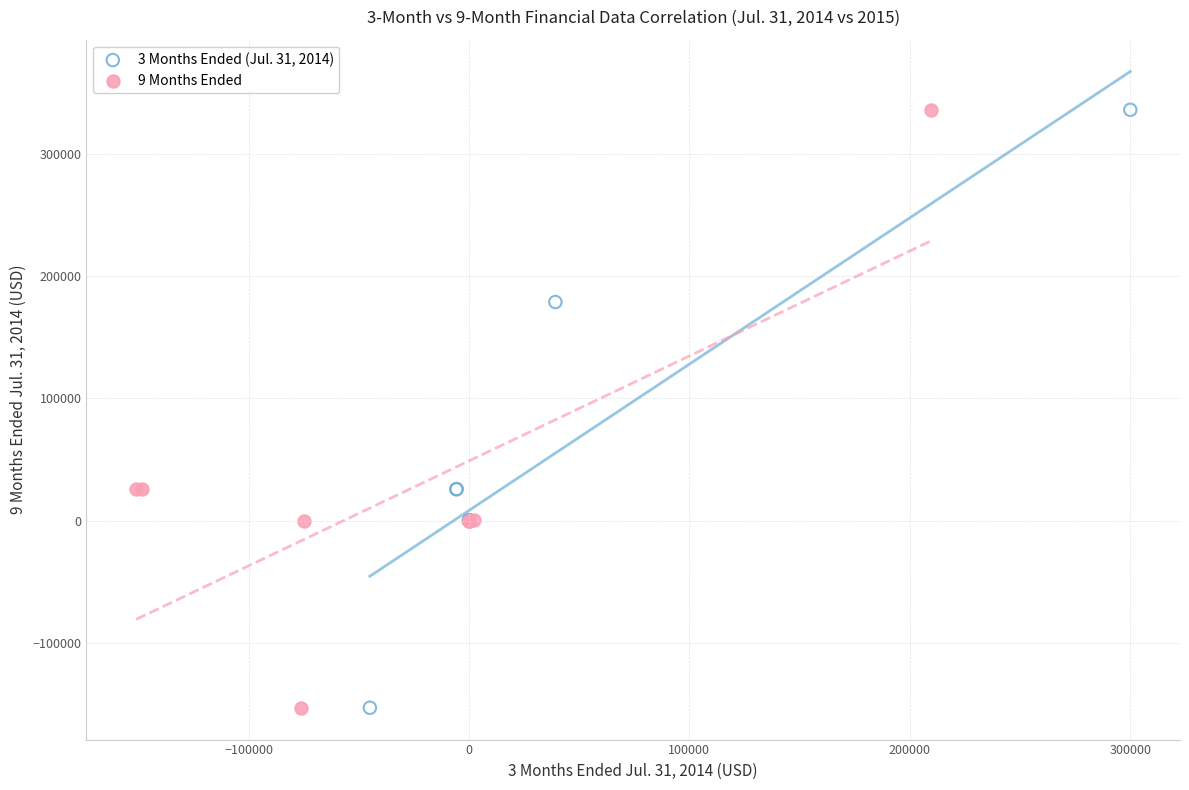

What are all the series names shown in the legend?

3 Months Ended (Jul. 31, 2014), 9 Months Ended